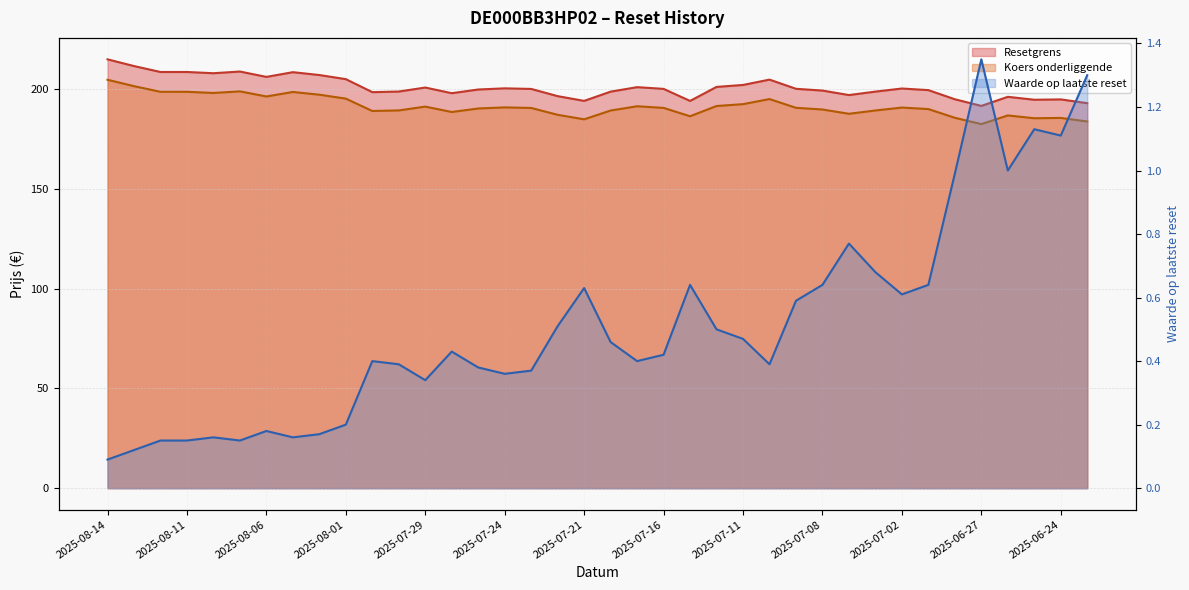

At which category does the chart reach its peak across all series?

2025-08-14